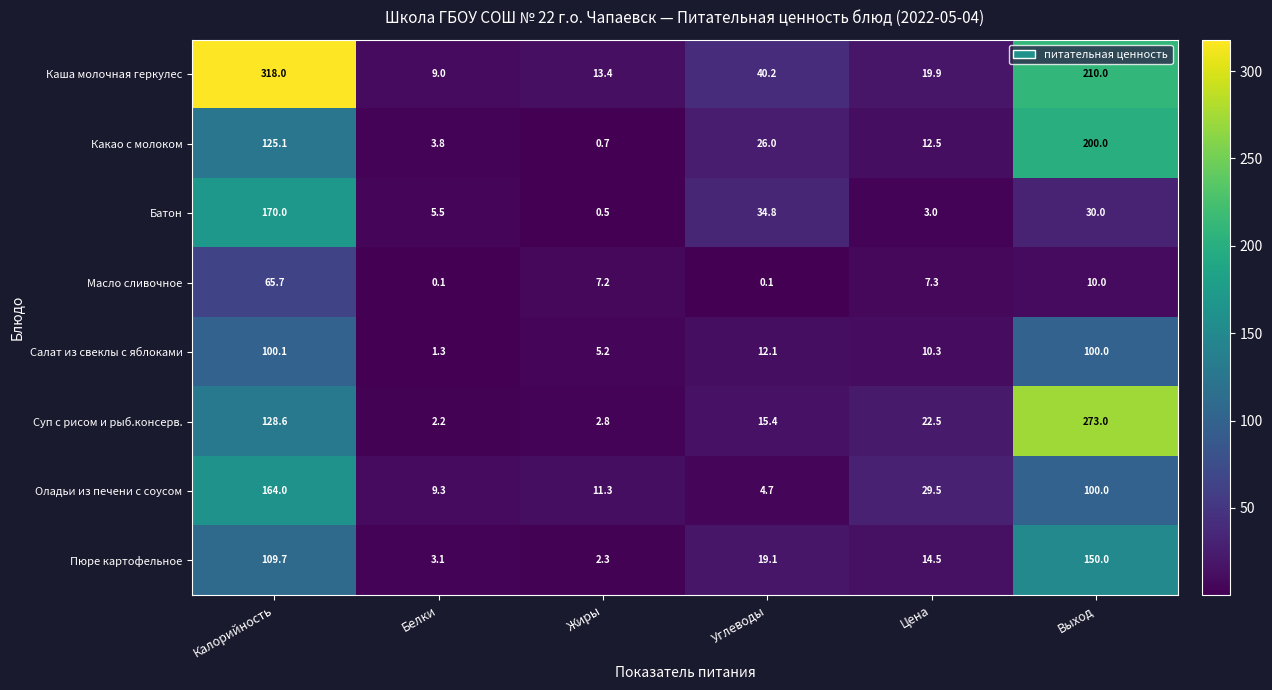

At how many categories does at least one series exceed 235?

2